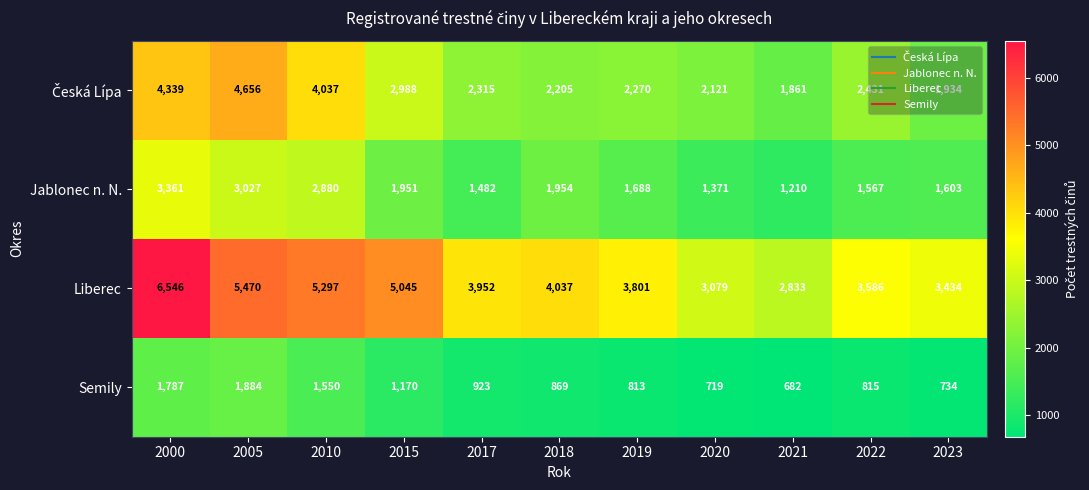

Which series has the largest range (max minus min)?

Liberec